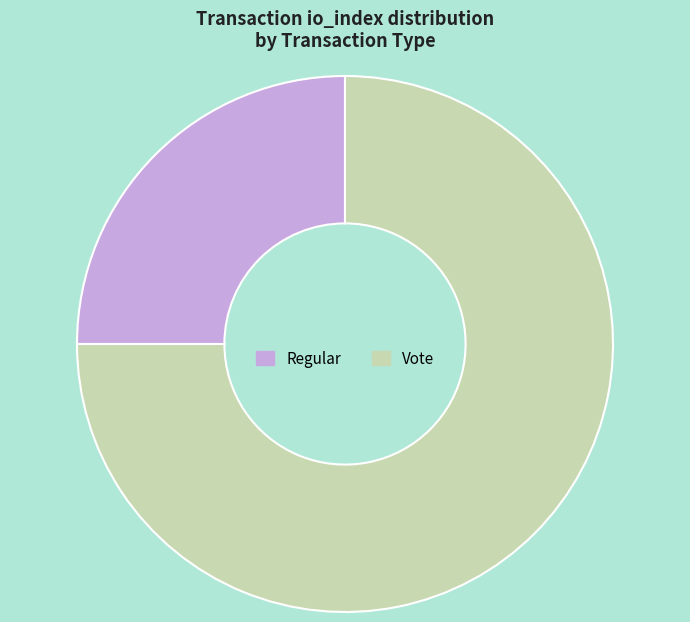

Combined, do Vote and Regular account for over 50%?

Yes